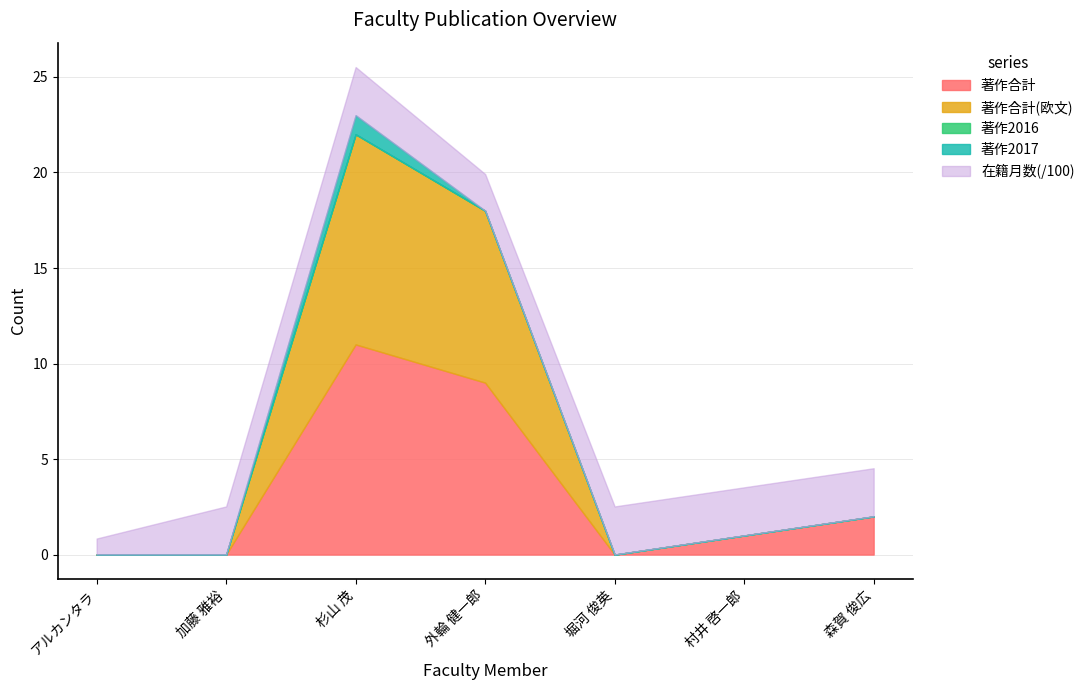

Is it true that 著作2016(欧文) equals 0 at 森賀 俊広?

True